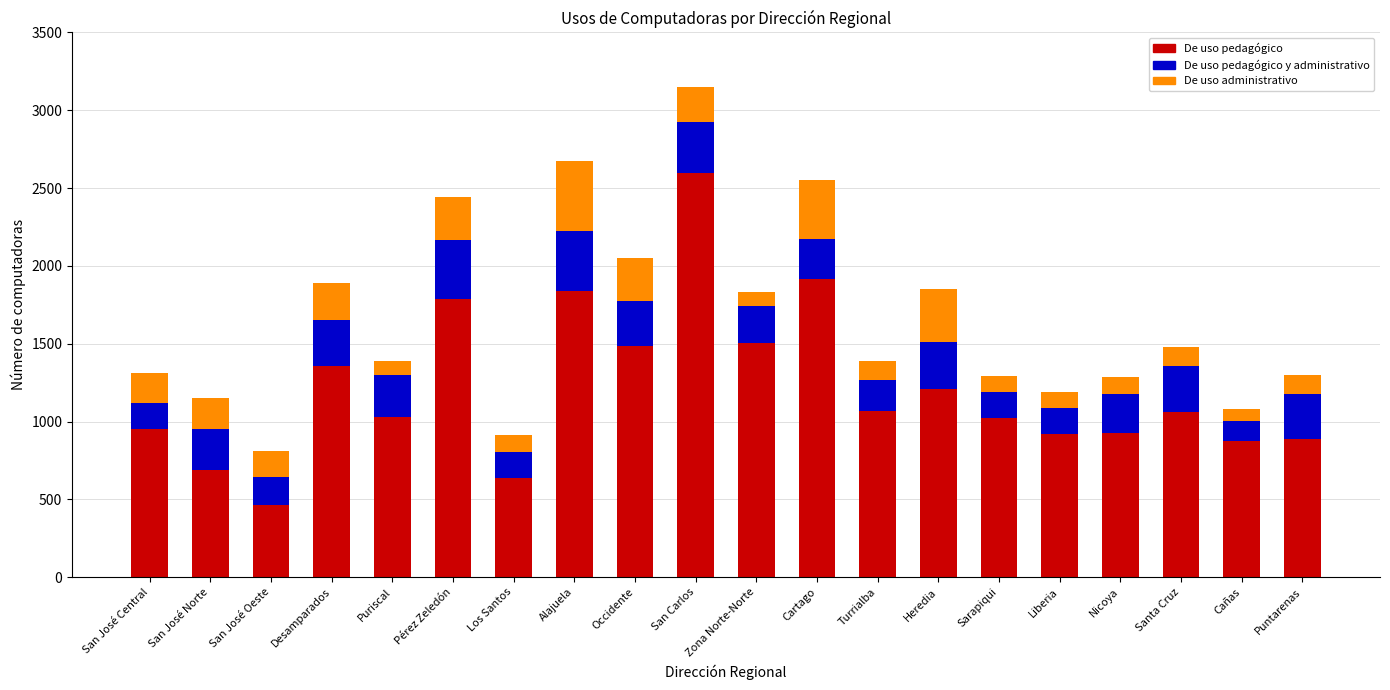

True or false: De uso pedagógico has a value of 1042 at Los Santos.

False